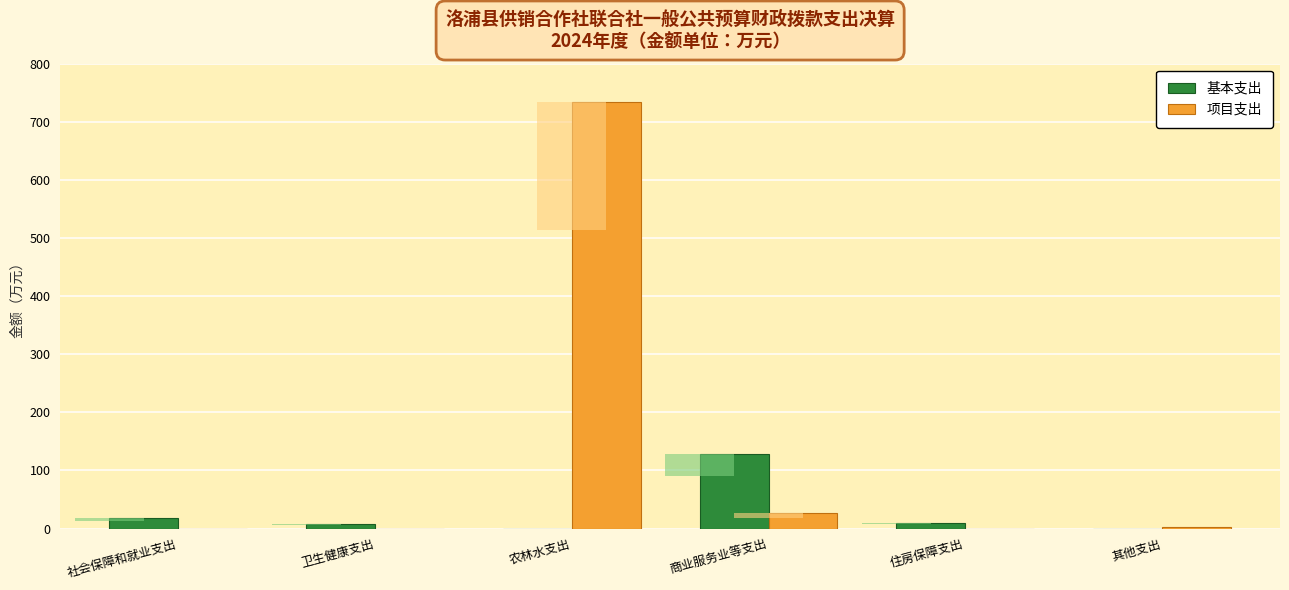

Which category has the lowest value across all series?

农林水支出